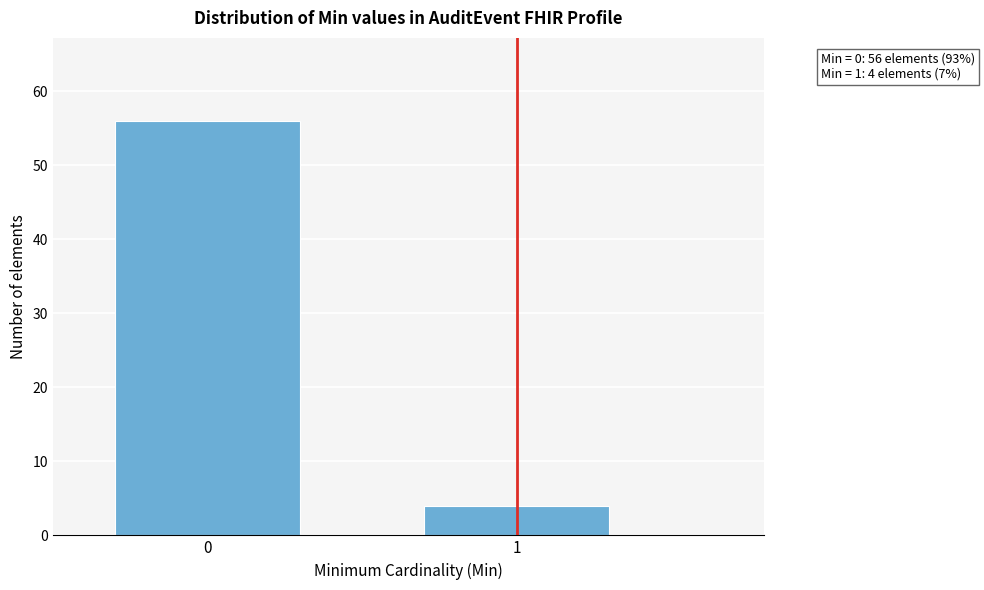

Reading right to left, list all the values displayed in this chart.

1=4	0=56